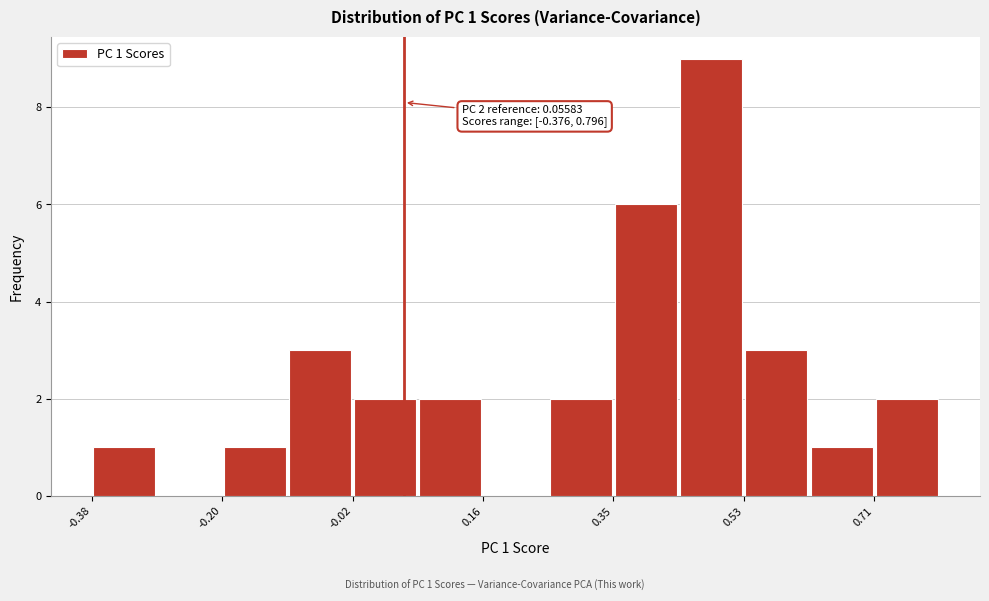

Which range on the x-axis has the tallest bar?

0.44 to 0.52